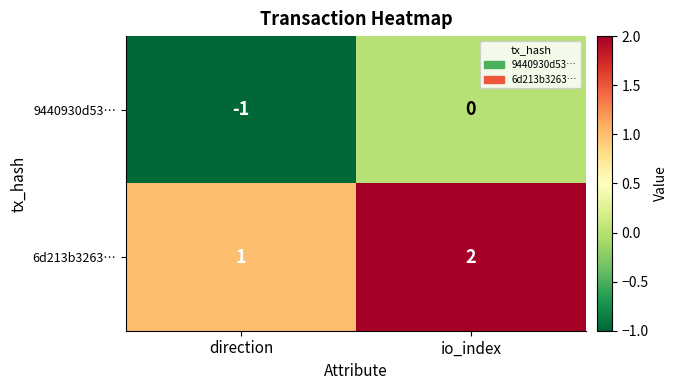

At which category is the sum across all series the highest?

io_index